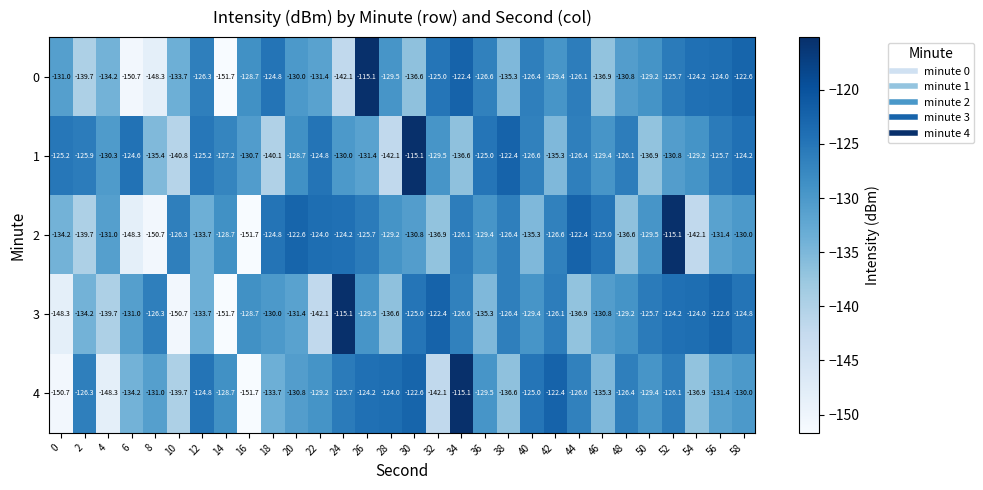

What is the sum of the 4 values at 42 and 26?

-246.6